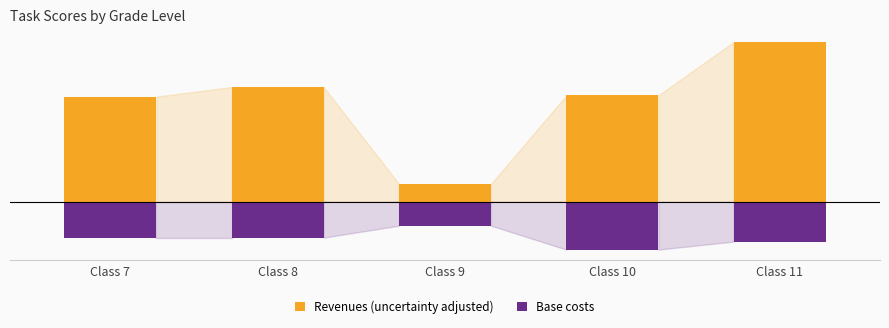

Rank the series by their average value, from lowest to highest.

Base costs, Revenues (uncertainty adjusted)